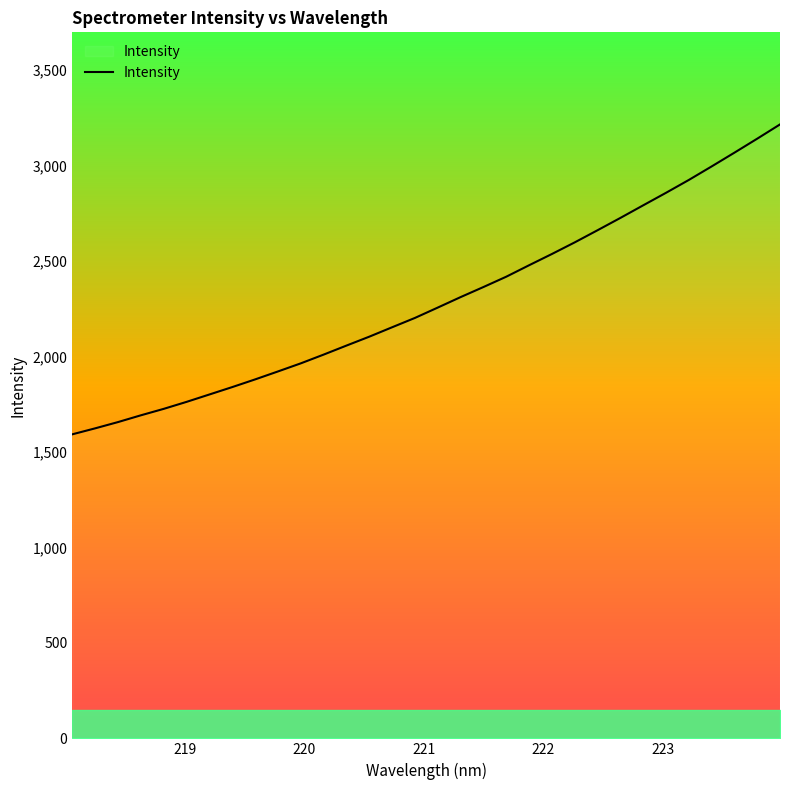

What is the greatest value displayed?

3216.2